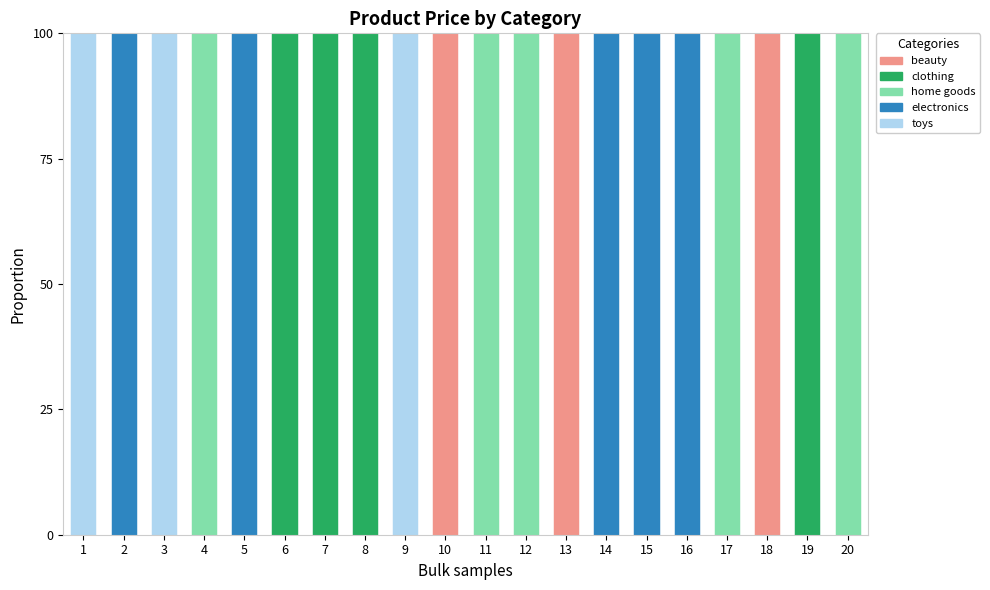

What is the total value across all series at 3?

100